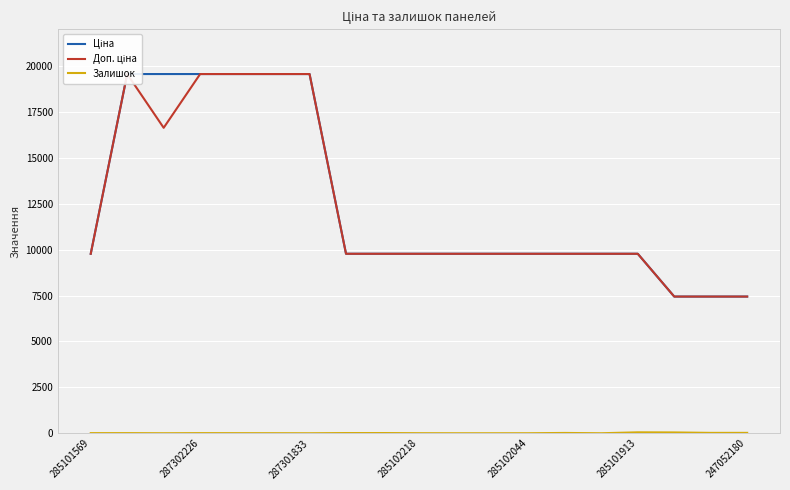

What position from the left is 285101913?

16